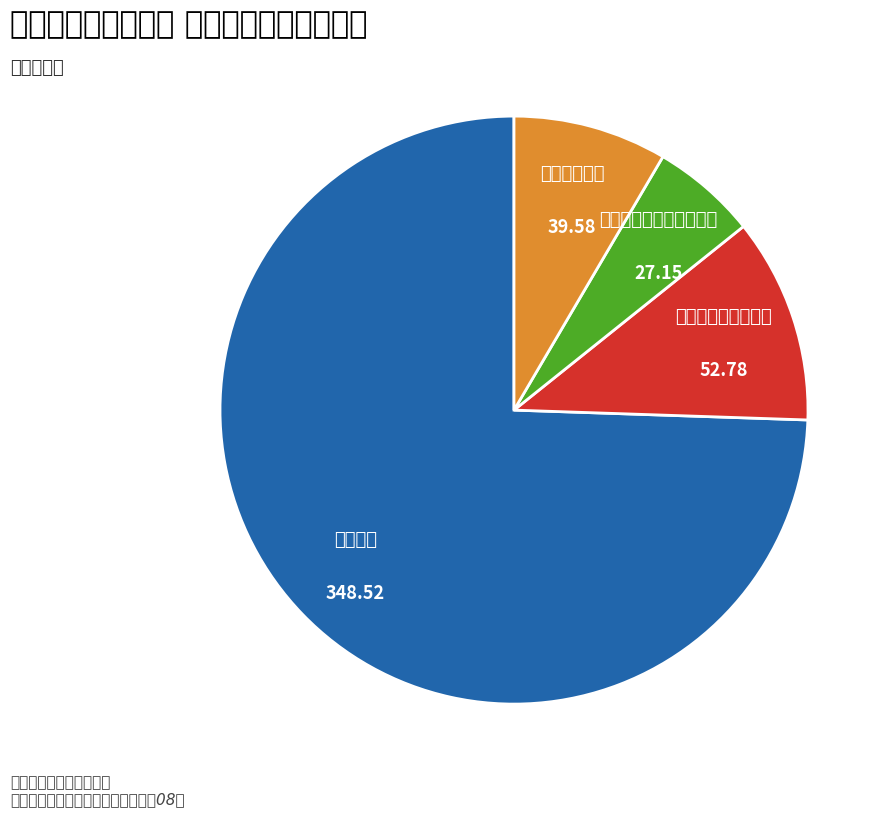

Which has a higher value, 医疗卫生与计划生育支出 or 教育支出?

教育支出